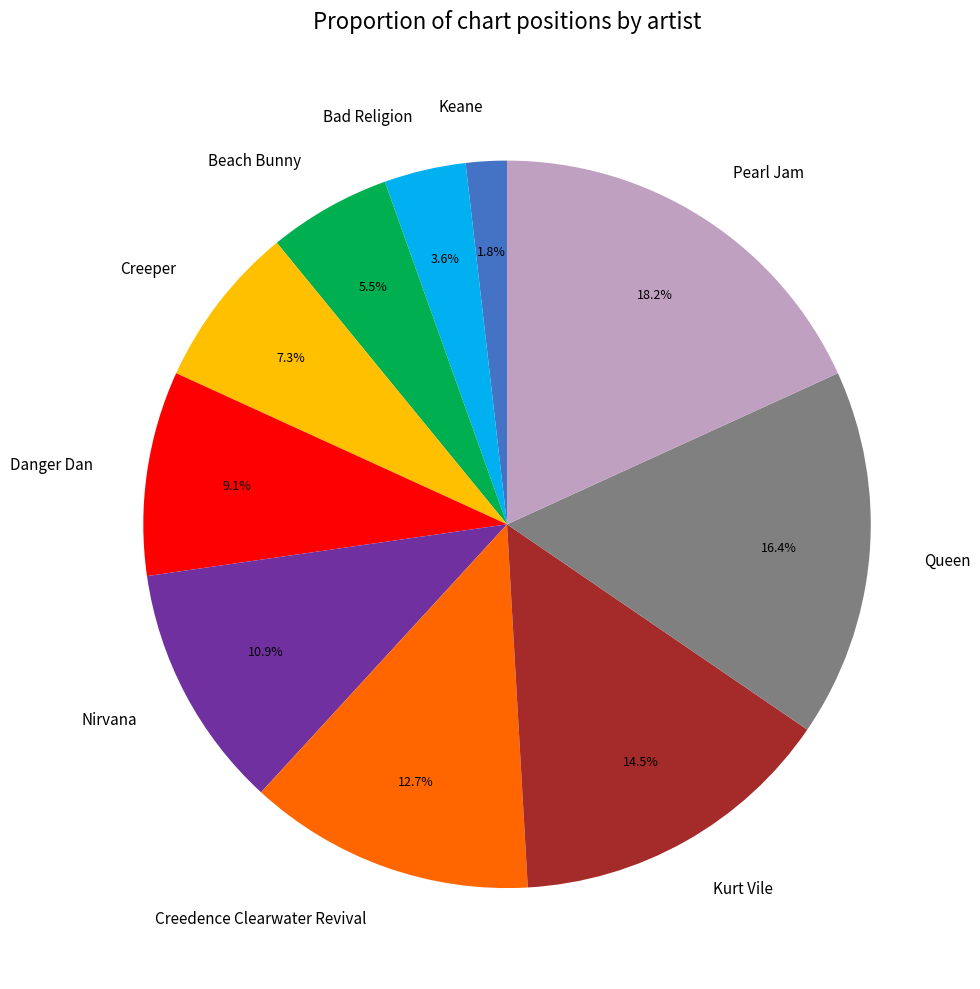

Approximately how many times larger is the value at Keane compared to Creedence Clearwater Revival?

0.1